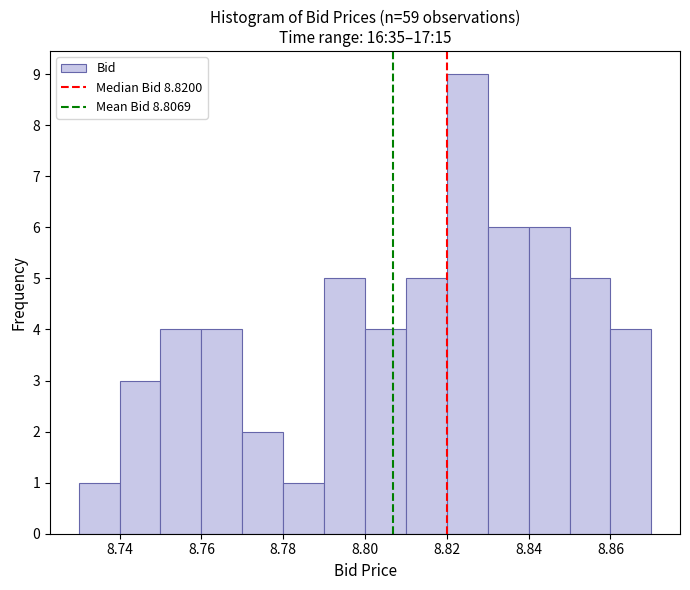

Reading left to right, list every bar in this chart as the range it spans on the x-axis followed by its height. The values are not printed on the chart, so give them approximately, as read against the axis.

8.73 to 8.74: 1
8.74 to 8.75: 3
8.75 to 8.76: 4
8.76 to 8.77: 4
8.77 to 8.78: 2
8.78 to 8.79: 1
8.79 to 8.80: 5
8.80 to 8.81: 4
8.81 to 8.82: 5
8.82 to 8.83: 9
8.83 to 8.84: 6
8.84 to 8.85: 6
8.85 to 8.86: 5
8.86 to 8.87: 4